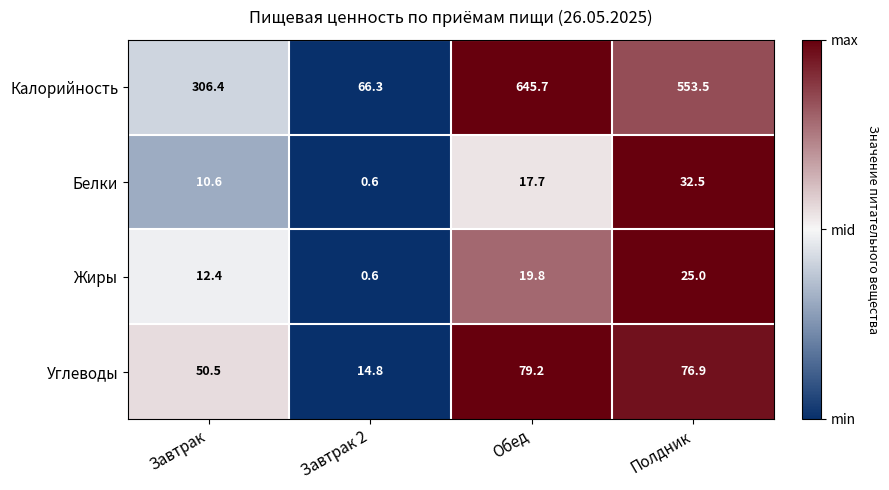

Reading left to right, extract all data points from this chart.

Калорийность: Завтрак=306.4	Завтрак 2=66.3	Обед=645.7	Полдник=553.5
Белки: Завтрак=10.6	Завтрак 2=0.6	Обед=17.7	Полдник=32.5
Жиры: Завтрак=12.4	Завтрак 2=0.6	Обед=19.8	Полдник=25.0
Углеводы: Завтрак=50.5	Завтрак 2=14.8	Обед=79.2	Полдник=76.9